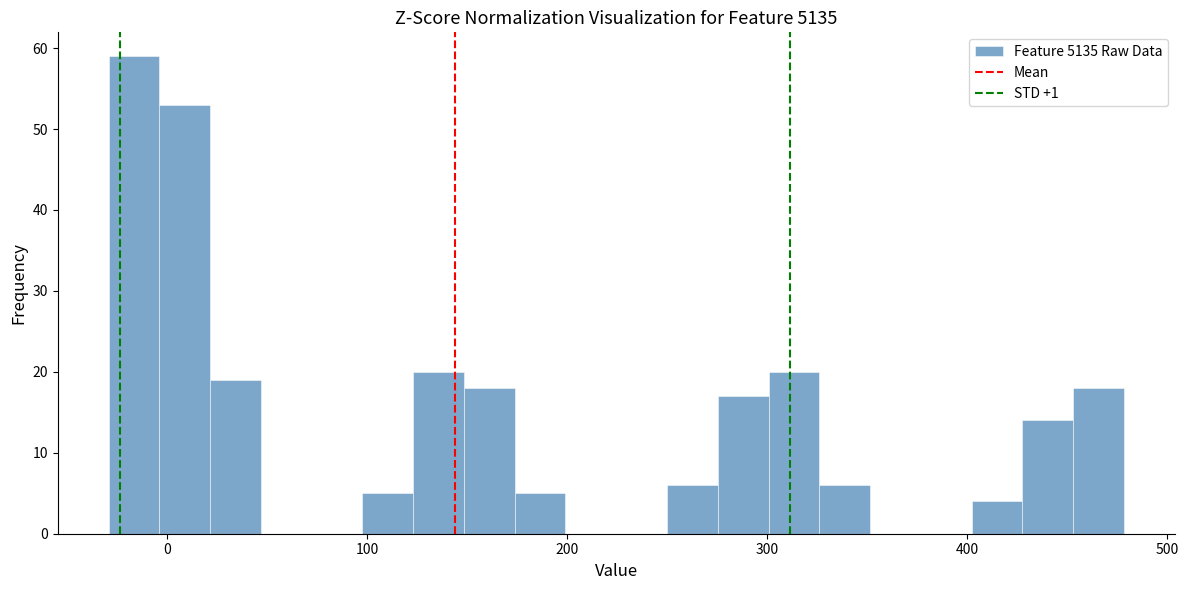

Around what value on the x-axis is the tallest bar? Give the approximate position of its centre, as read against the axis.

-20